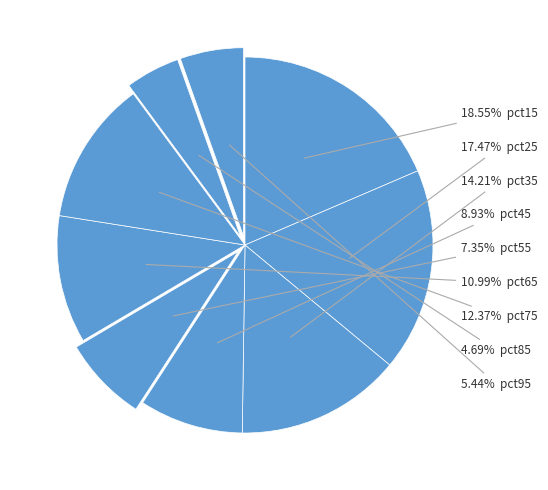

Which category has the smallest portion of the pie?

pct85